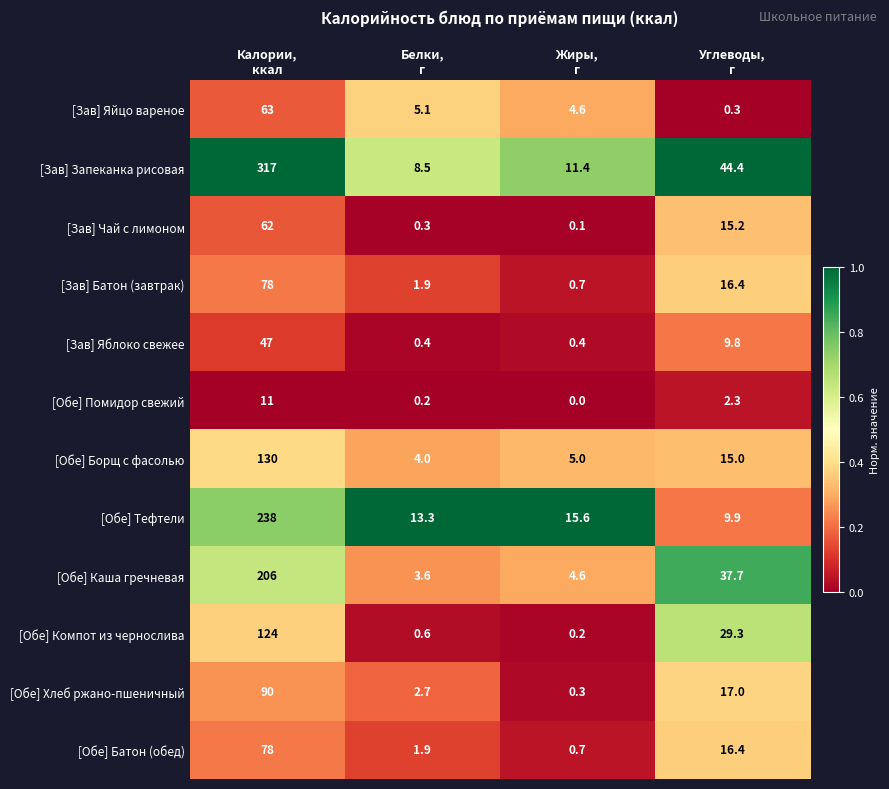

Between Жиры,
г and Углеводы,
г, which series saw the biggest shift?

[Обе] Каша гречневая